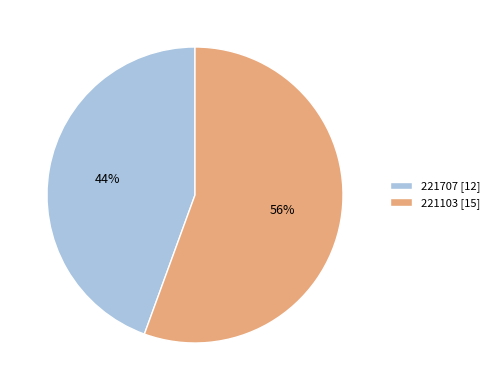

To the nearest percent, what is the average slice percentage?

50%